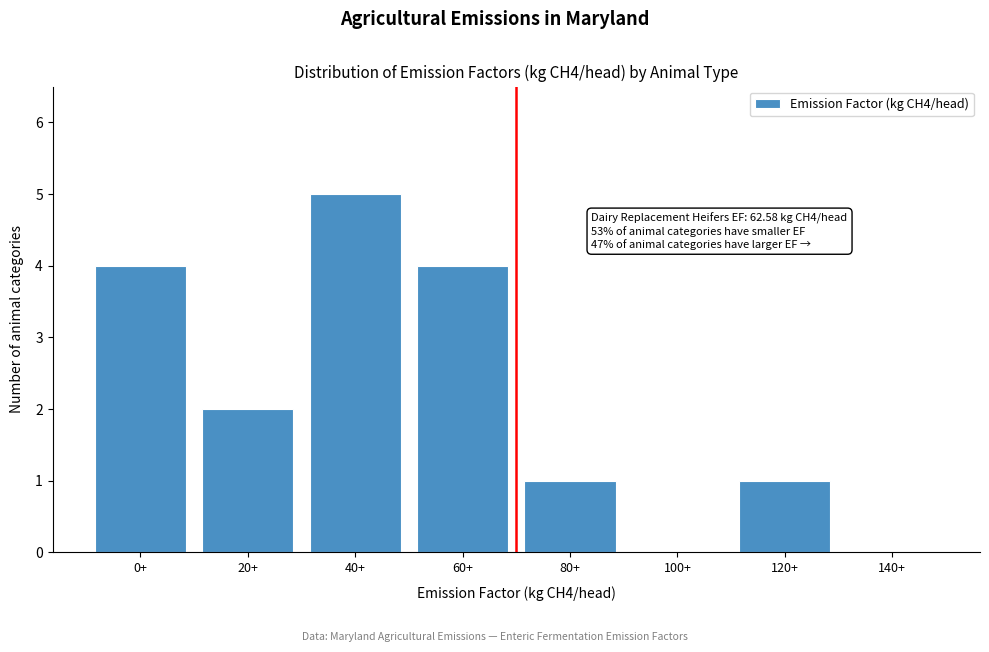

Reading left to right, transcribe all the data shown in this chart.

0+=4	20+=2	40+=5	60+=4	80+=1	100+=0	120+=1	140+=0